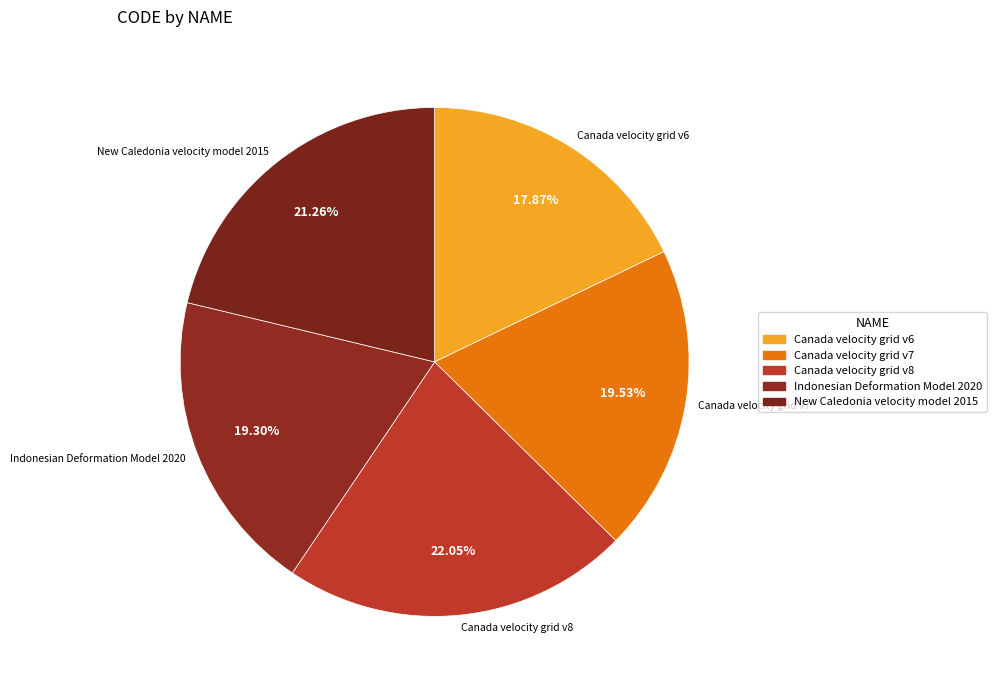

How many segments does this pie chart have?

5